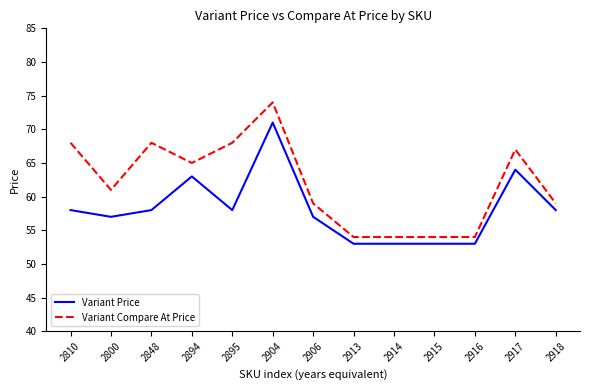

What position from the left is 2895?

5